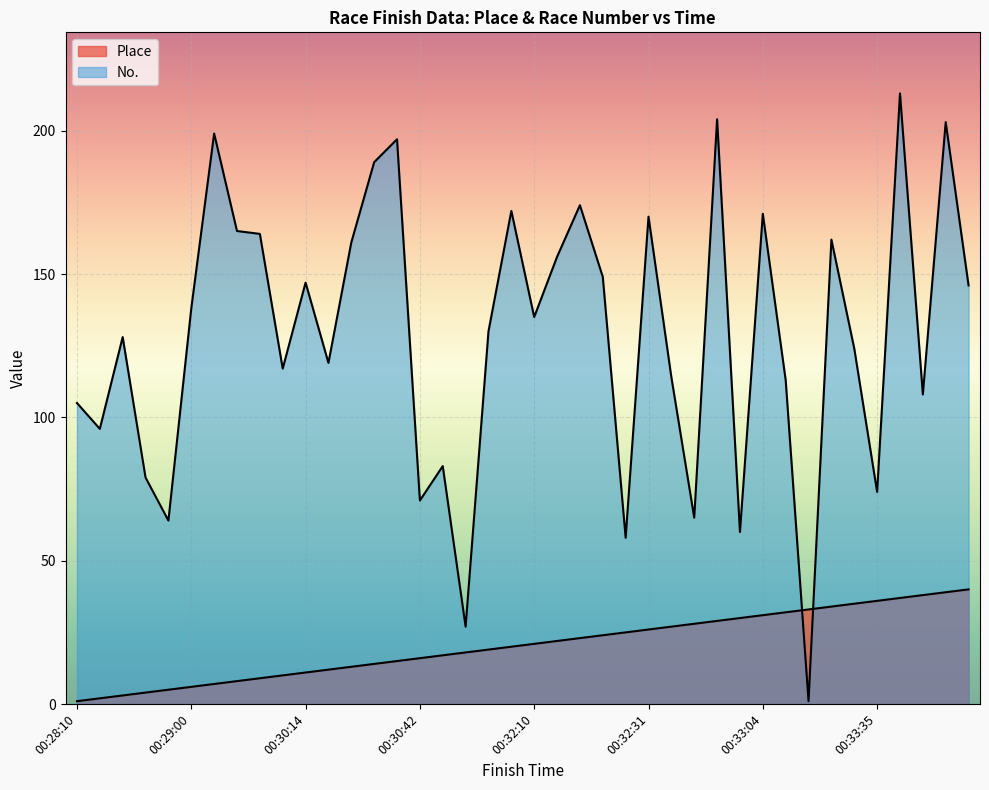

Which label corresponds to the smallest value in the chart?

00:28:10